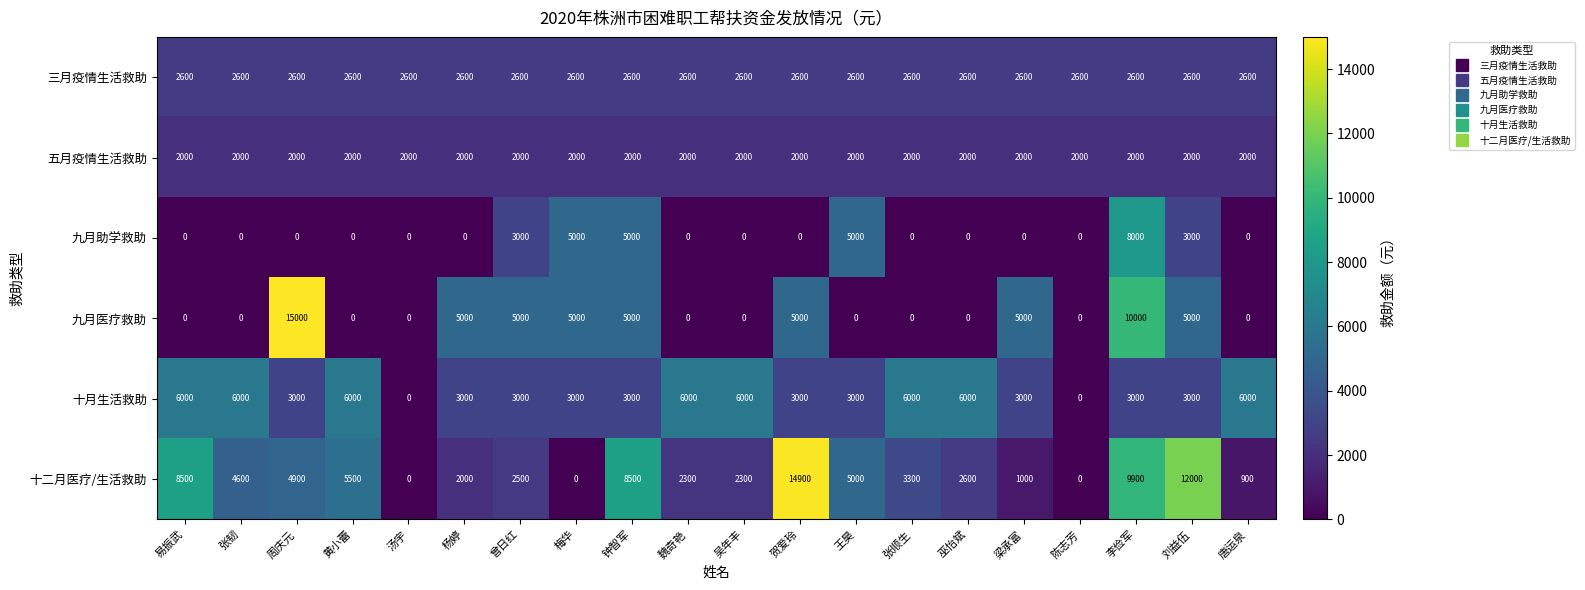

What is the average value of the 十二月医疗/生活救助 series?

4535